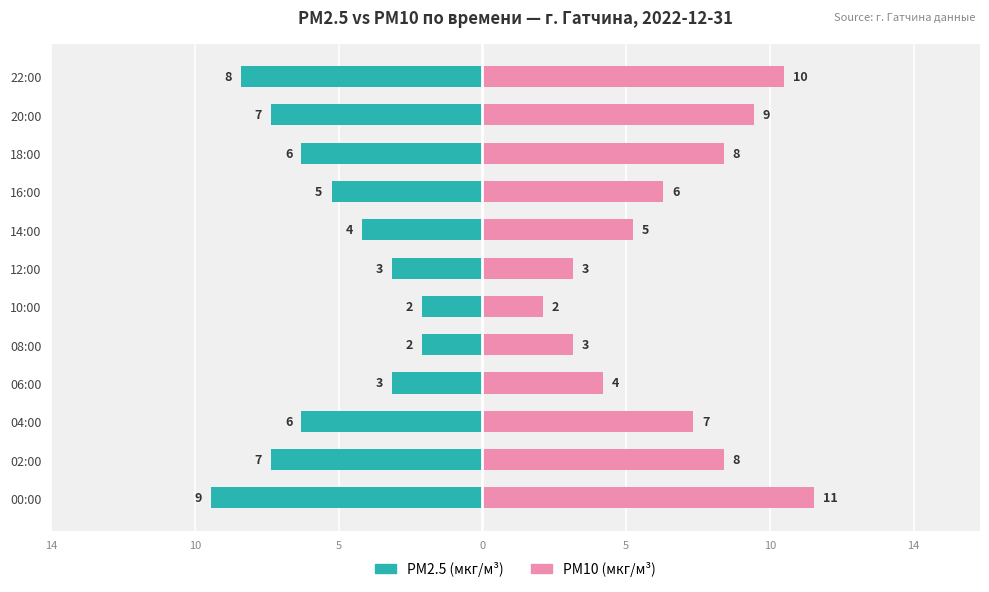

Is it true that PM2.5 (мкг/м³) equals -3 at 18:00?

False